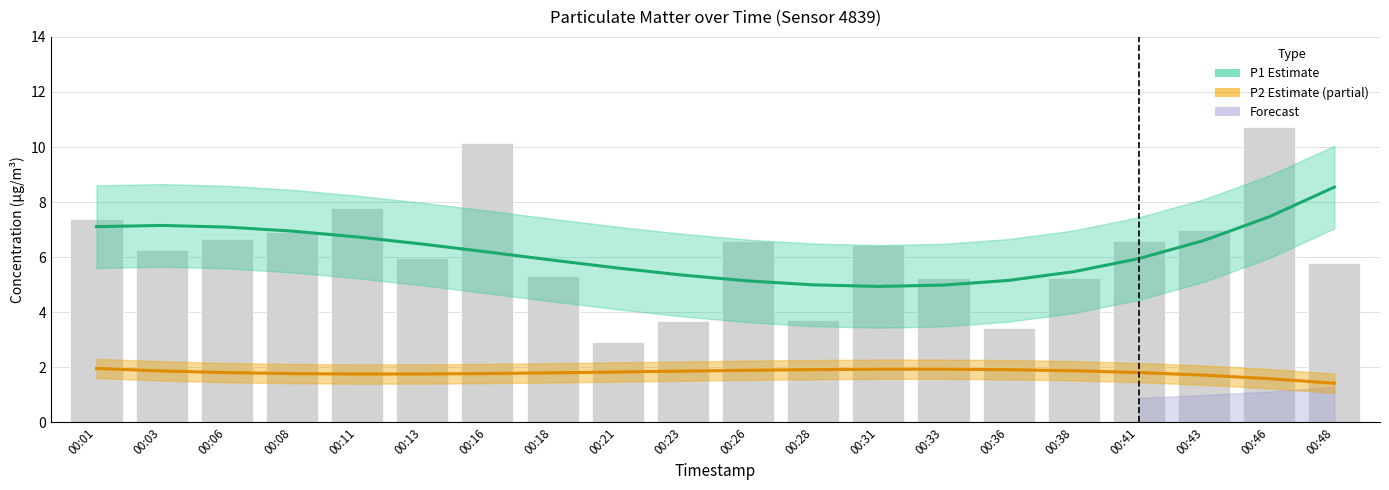

Where does the P1 Estimate series first go above 6?

00:01